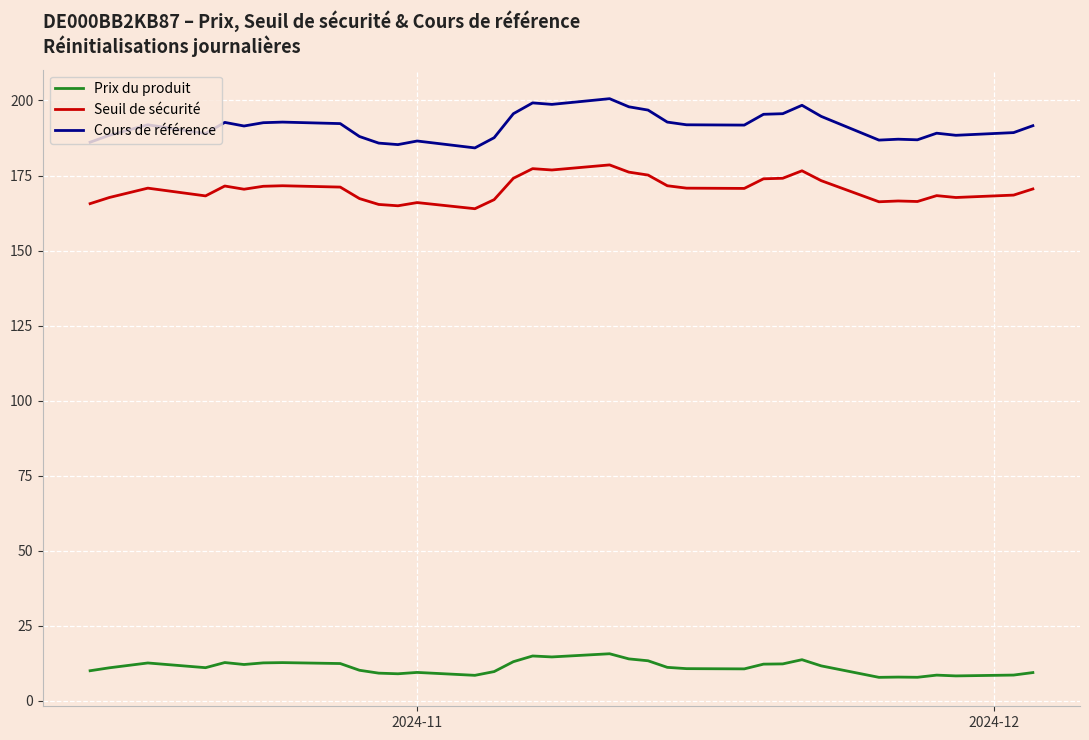

What is the lowest value of the Cours de référence series?

184.2